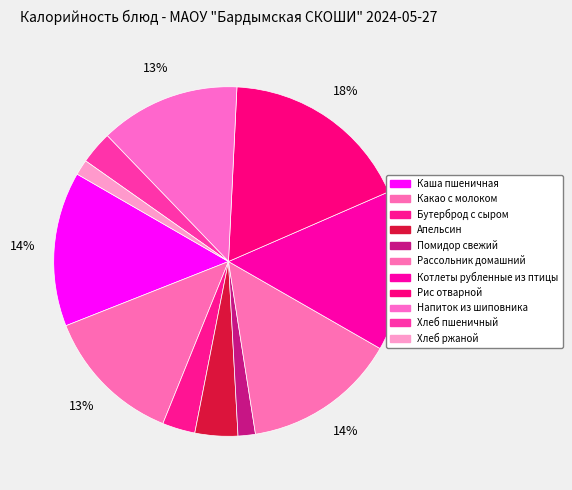

What is the largest slice in the pie chart?

Рис отварной